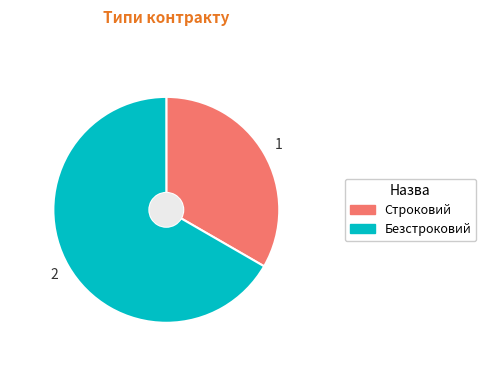

Between Безстроковий and Строковий, which is larger?

Безстроковий